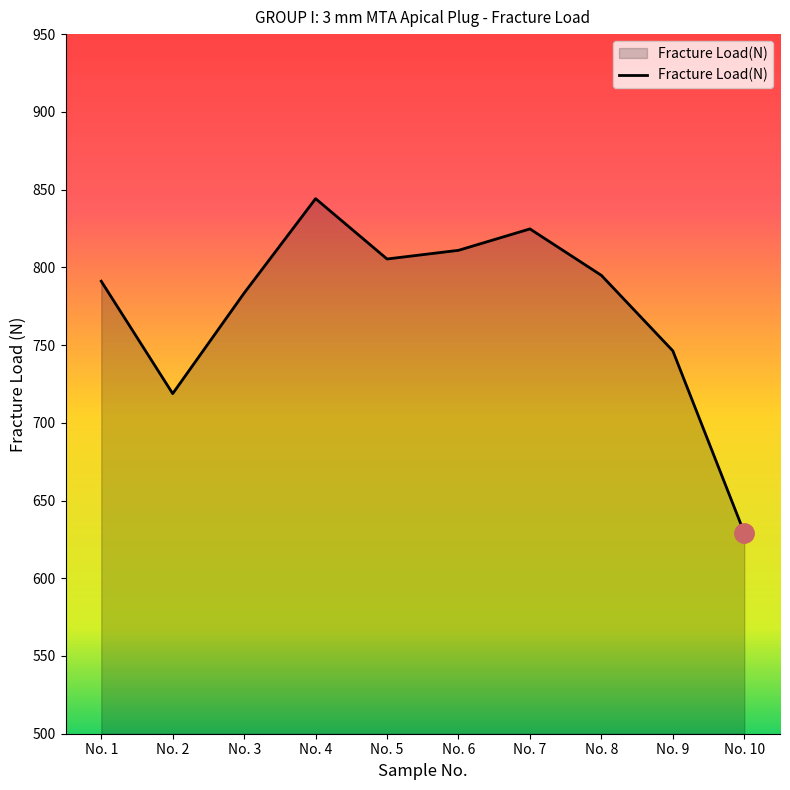

What is the difference between the values at No. 10 and No. 7?

195.5